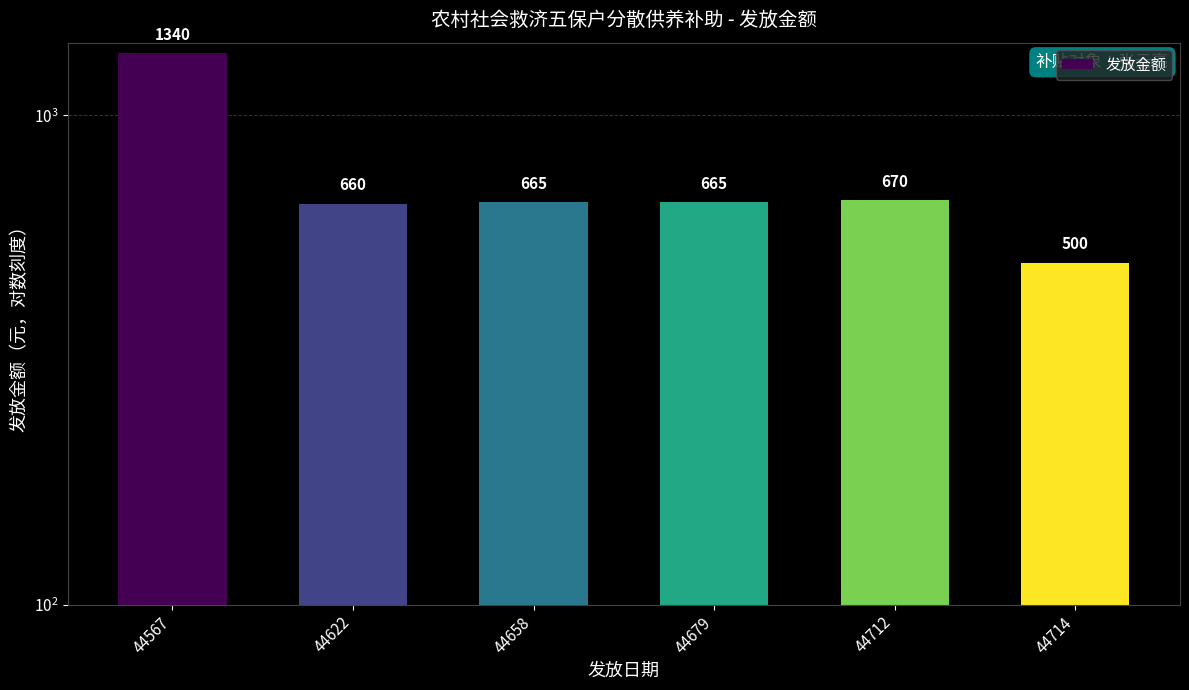

Where is the data nearest to the value 920?

44712